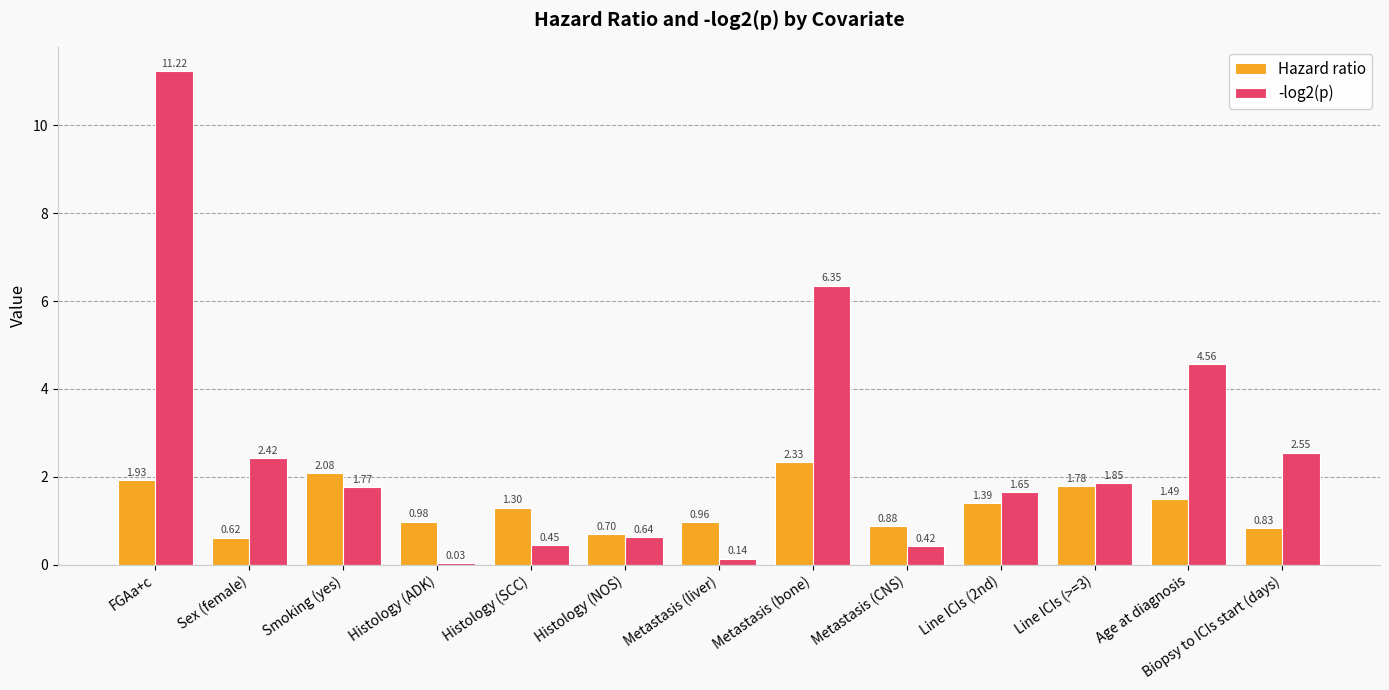

At which category is the sum across all series the highest?

FGAa+c